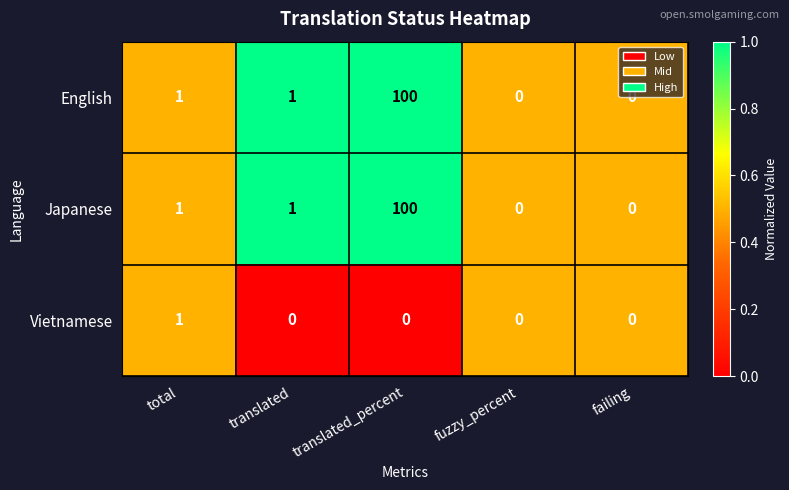

Reading left to right, list all the values displayed in this chart.

English: total=1	translated=1	translated_percent=100	fuzzy_percent=0	failing=0
Japanese: total=1	translated=1	translated_percent=100	fuzzy_percent=0	failing=0
Vietnamese: total=1	translated=0	translated_percent=0	fuzzy_percent=0	failing=0